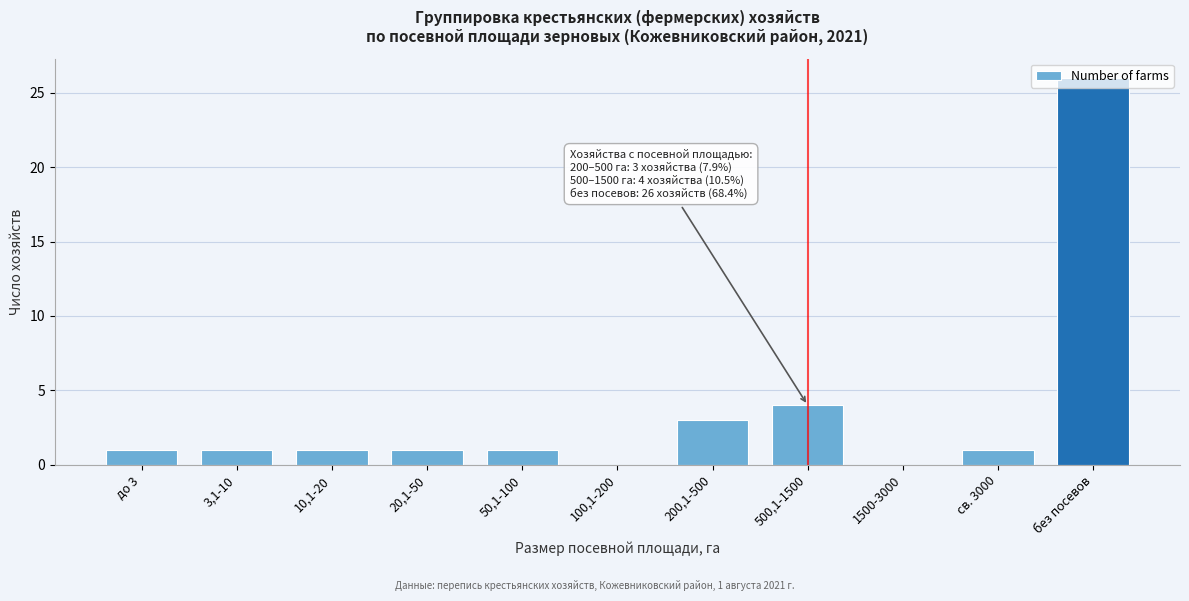

What is the ratio of the value at 3,1-10 to the value at до 3?

1.0